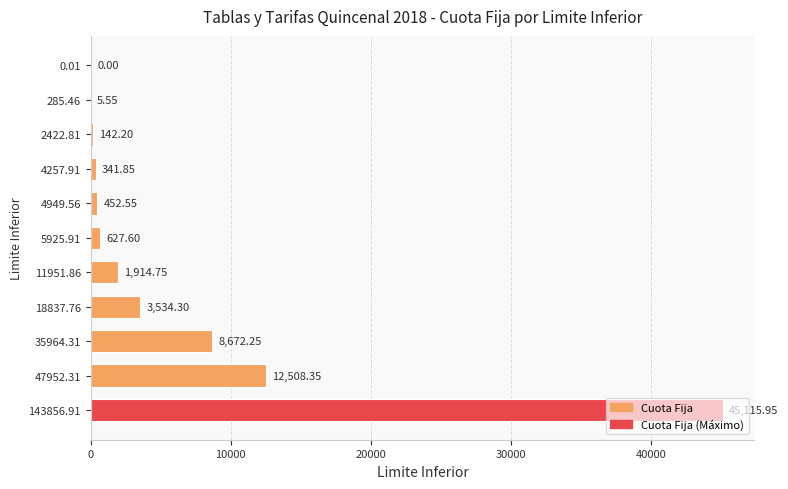

Approximately how many times larger is the value at 35964.31 compared to 285.46?

1562.6